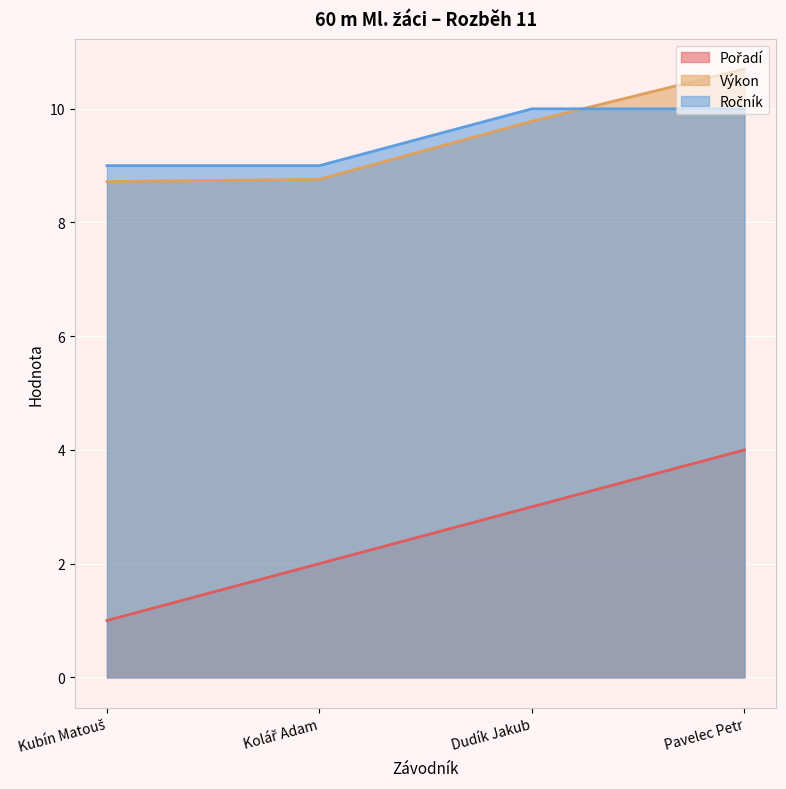

True or false: Pořadí has a value of 3.0 at Dudík Jakub.

True